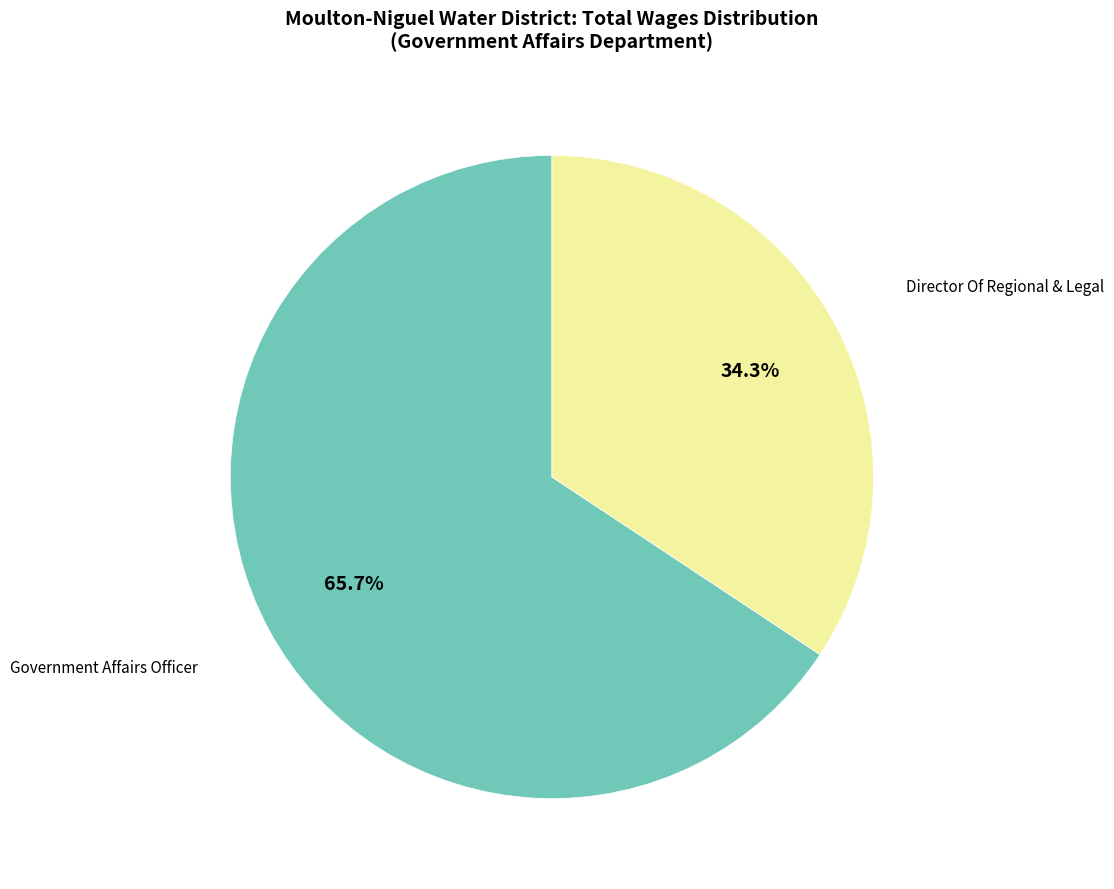

Is there a majority slice in this chart?

Yes